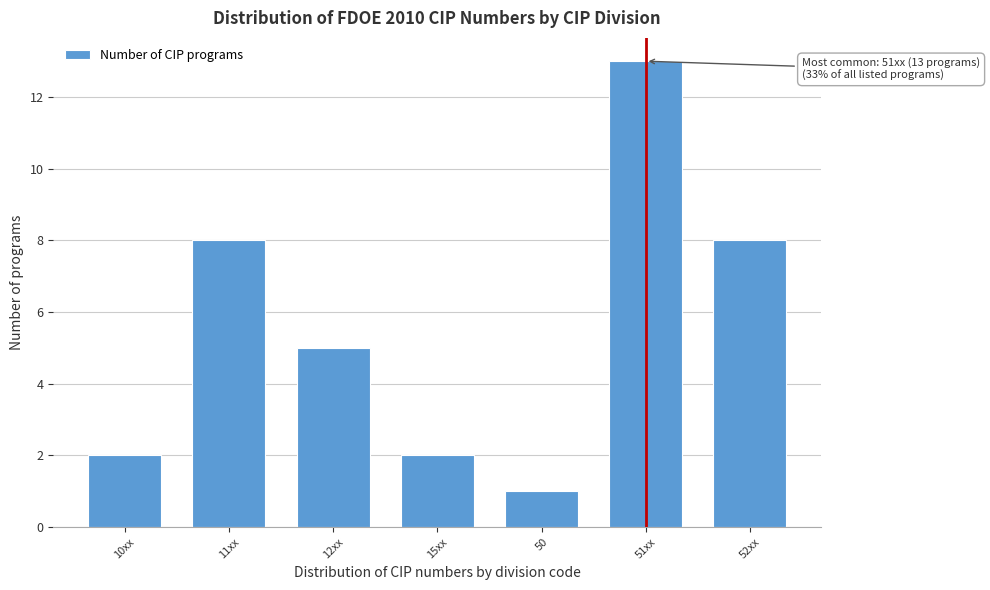

Reading right to left, extract all data points from this chart.

52xx=8	51xx=13	50=1	15xx=2	12xx=5	11xx=8	10xx=2